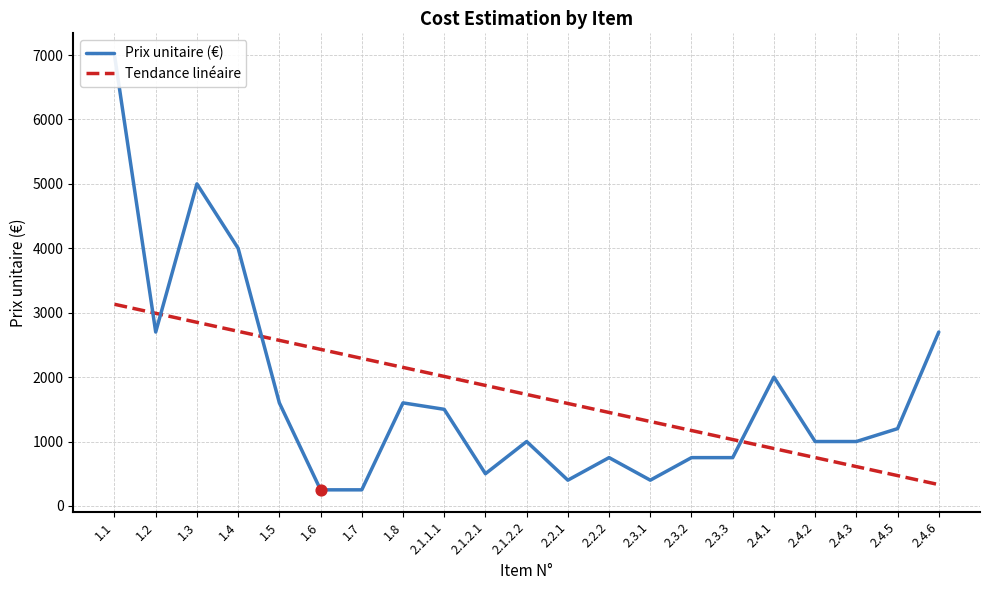

What are all the series names shown in the legend?

Prix unitaire (€), Tendance linéaire